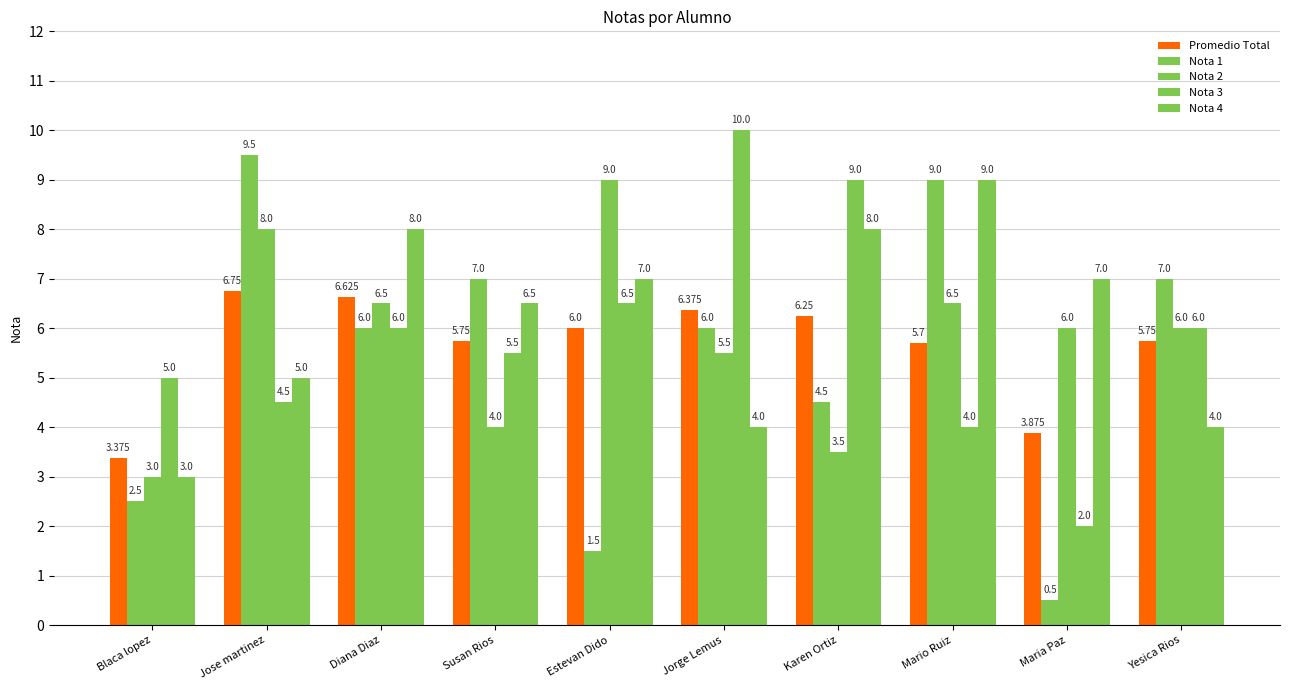

How many categories are shown in the chart?

10